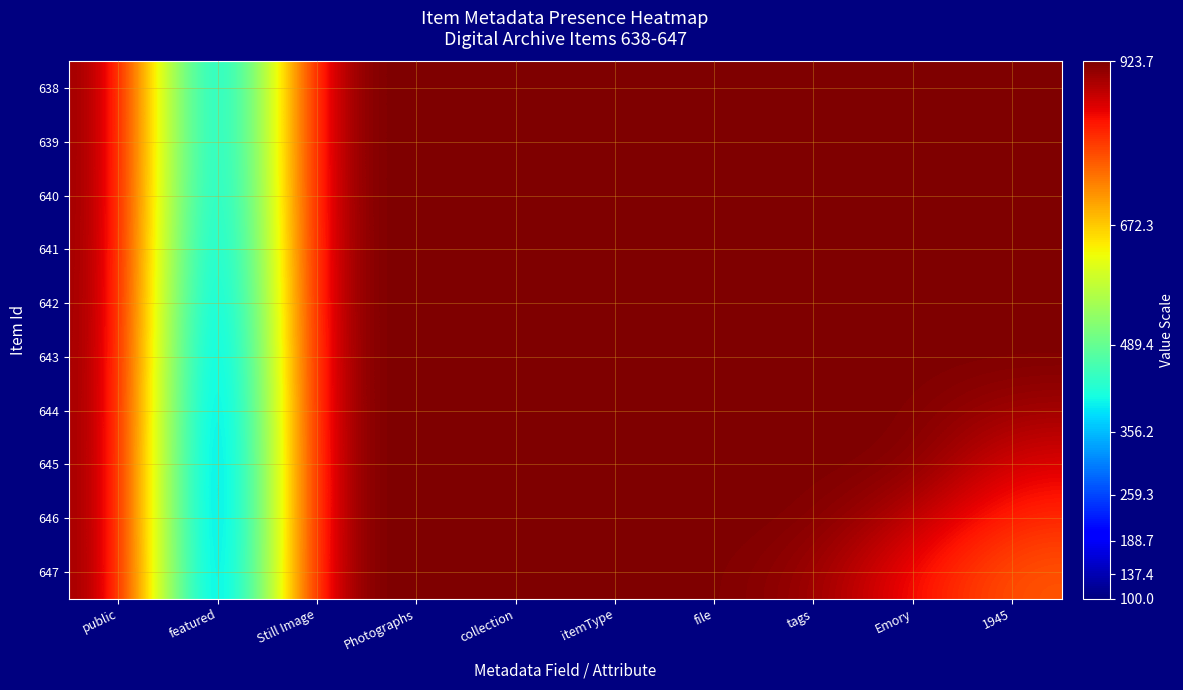

Rank the series at file from lowest to highest value.

638, 639, 640, 641, 642, 643, 644, 645, 646, 647